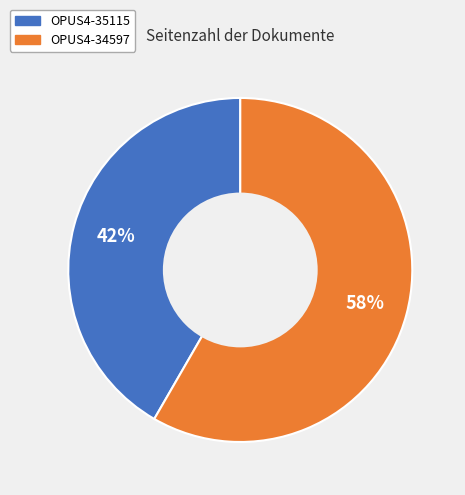

Between OPUS4-34597 and OPUS4-35115, which is larger?

OPUS4-34597